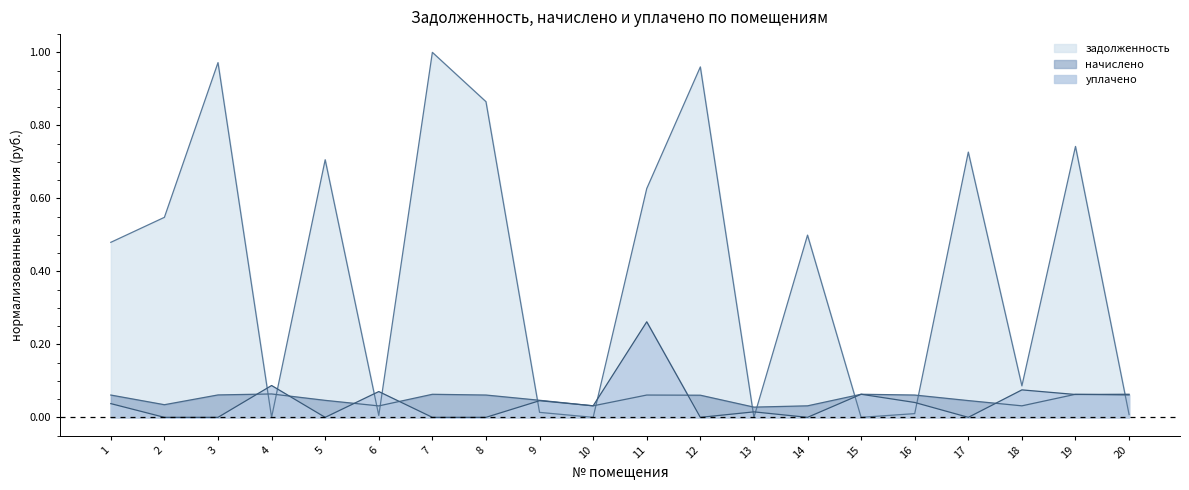

How many times do начислено and задолженность cross each other?

11